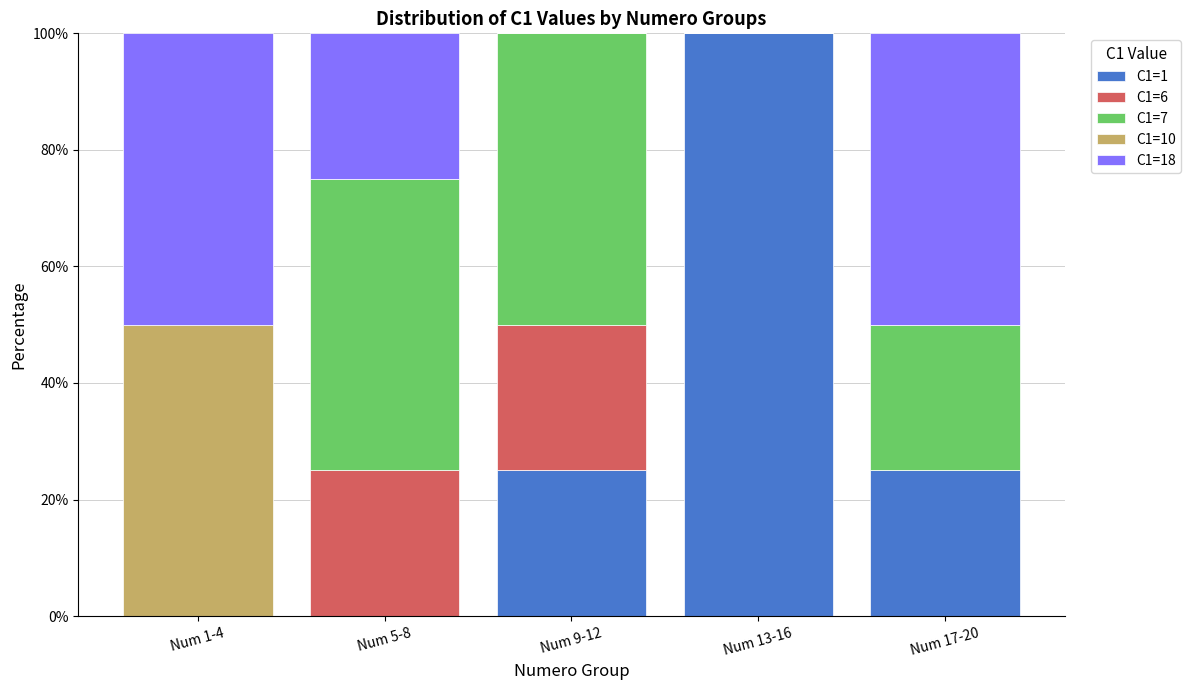

What is the total value across all series at Num 9-12?

100